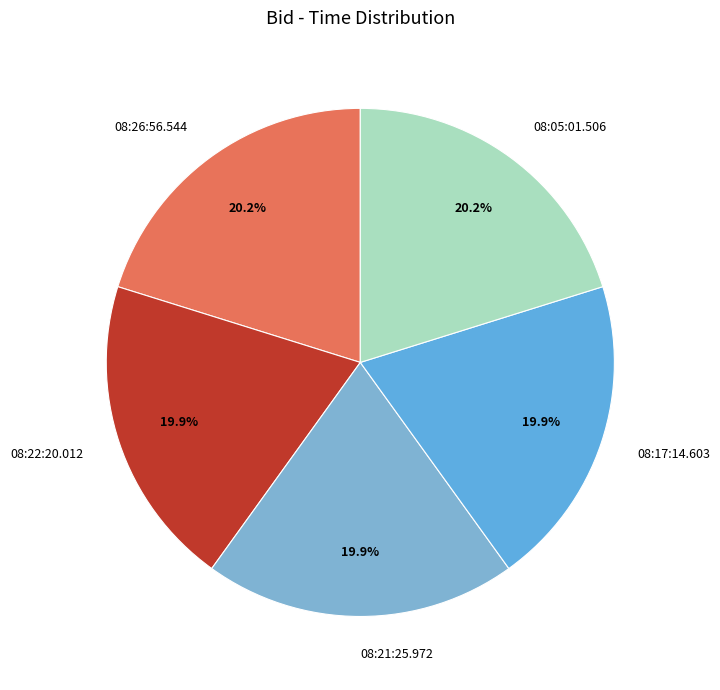

What percentage is the 08:05:01.506 slice, to the nearest percent?

20%